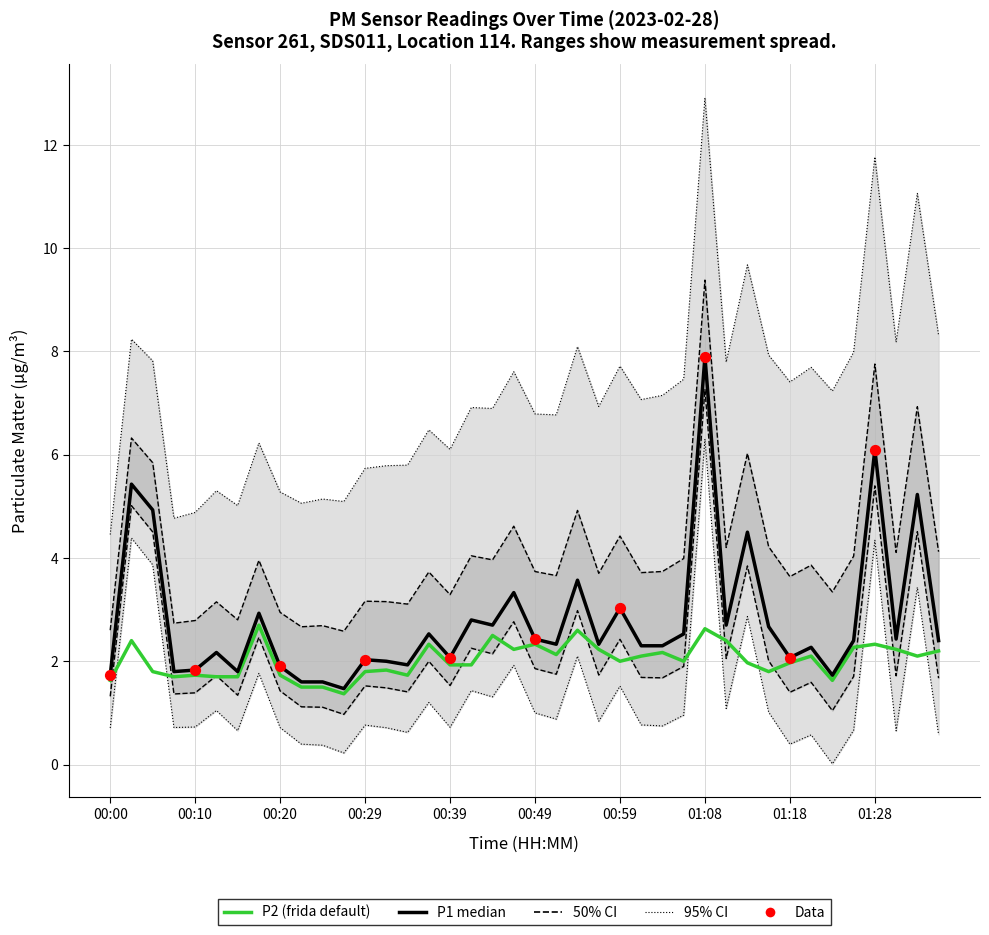

Which series has the largest Y range (max minus min)?

P1